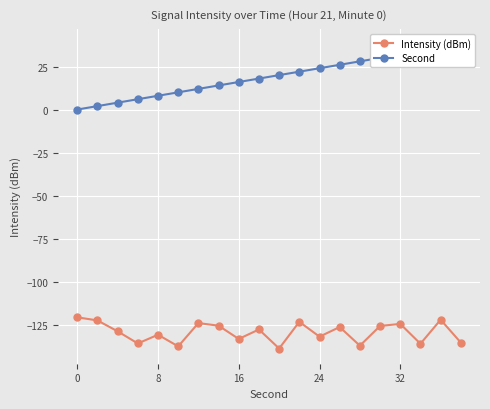

In Intensity (dBm), how many points are lower than both neighbors (excluding endpoints)?

7